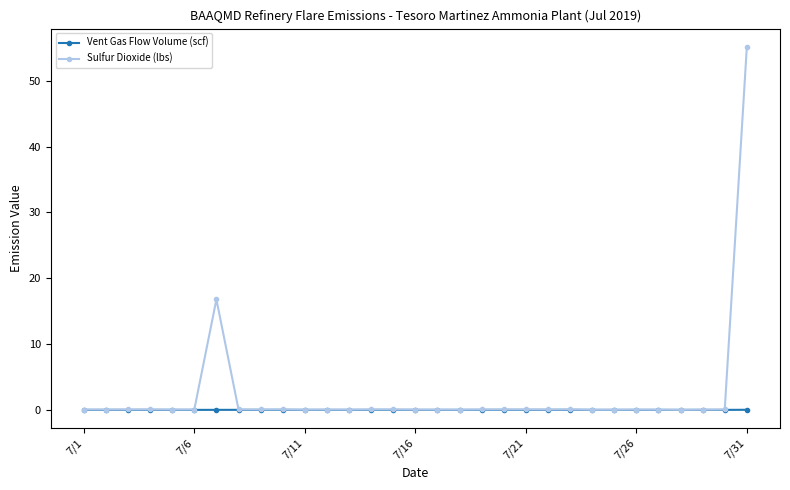

What is the greatest value displayed?

55.2